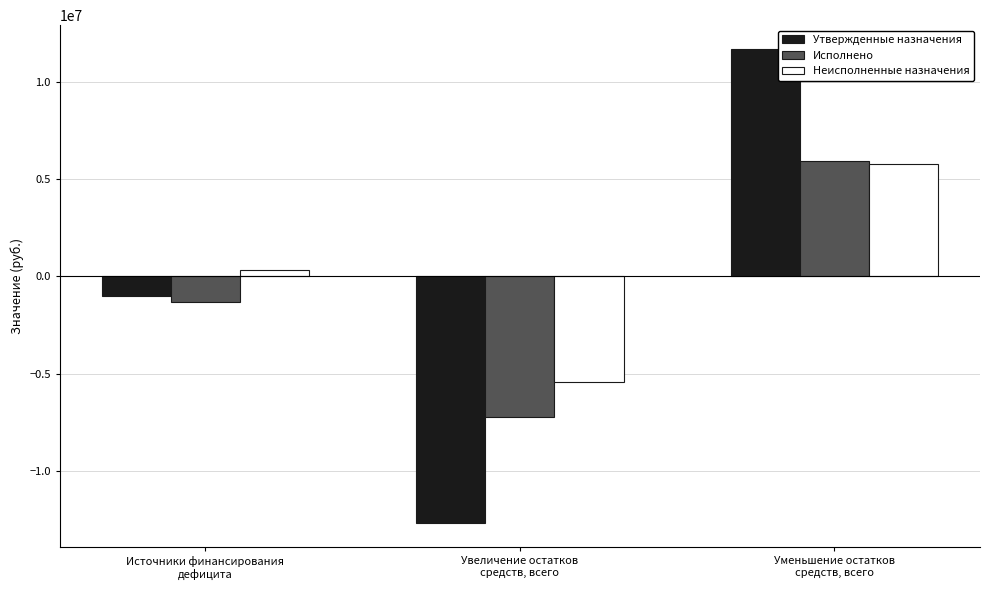

What is the difference between the maximum and minimum values in the Утвержденные назначения series?

24358088.0